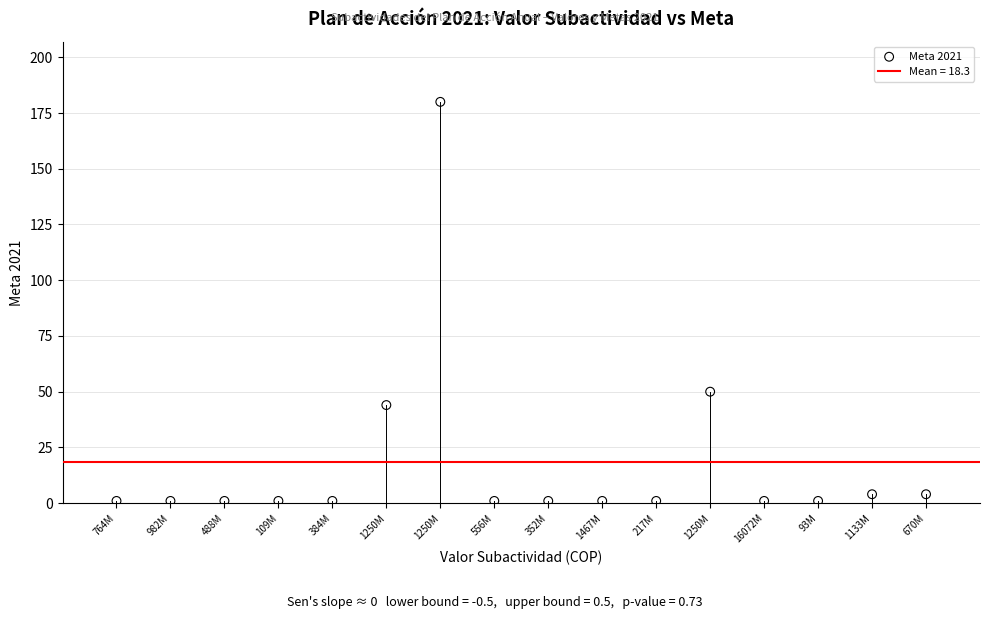

What Y value in the scatter plot is closest to 90?

50